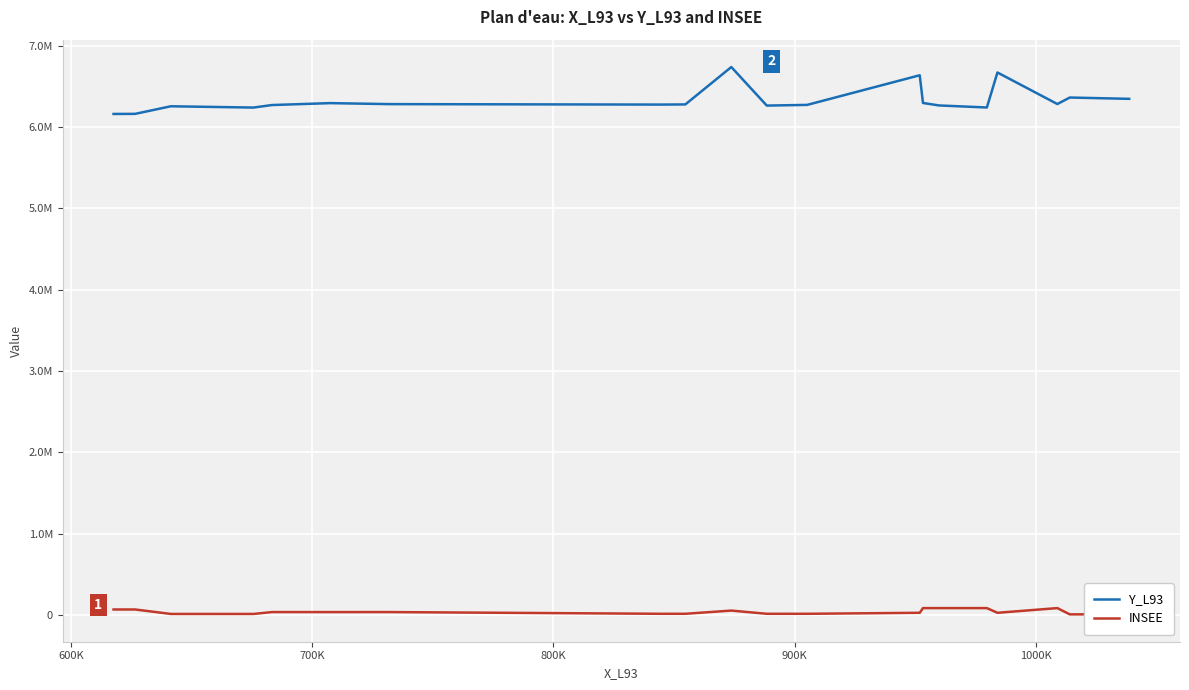

What is the average value of the INSEE series?

37821